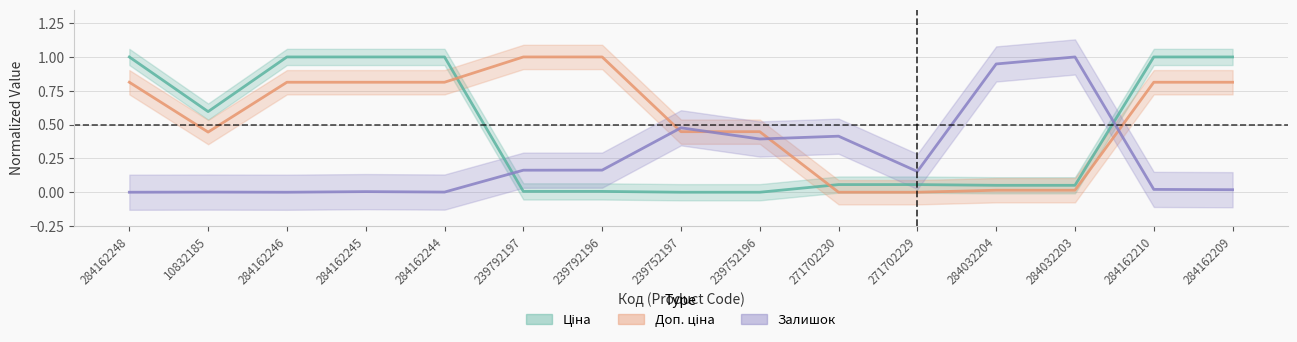

What position from the right is 284162248?

15